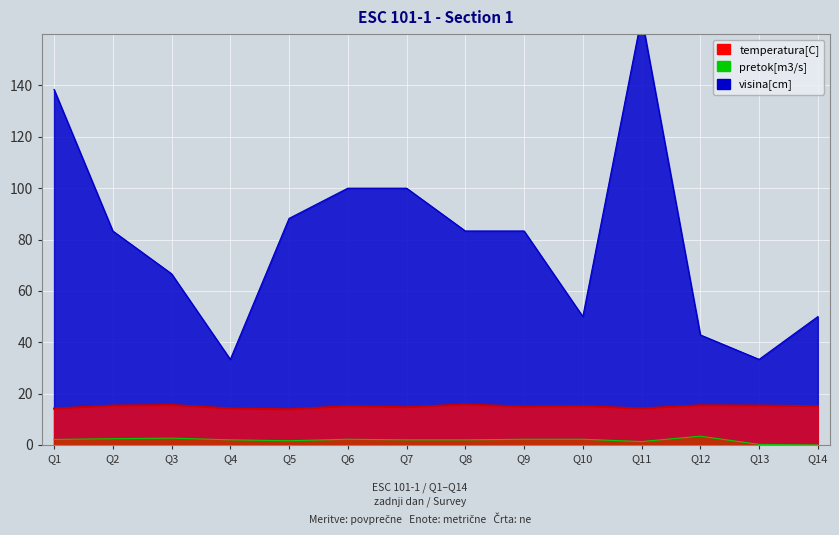

What value does the visina[cm] series have at Q6?

100.0